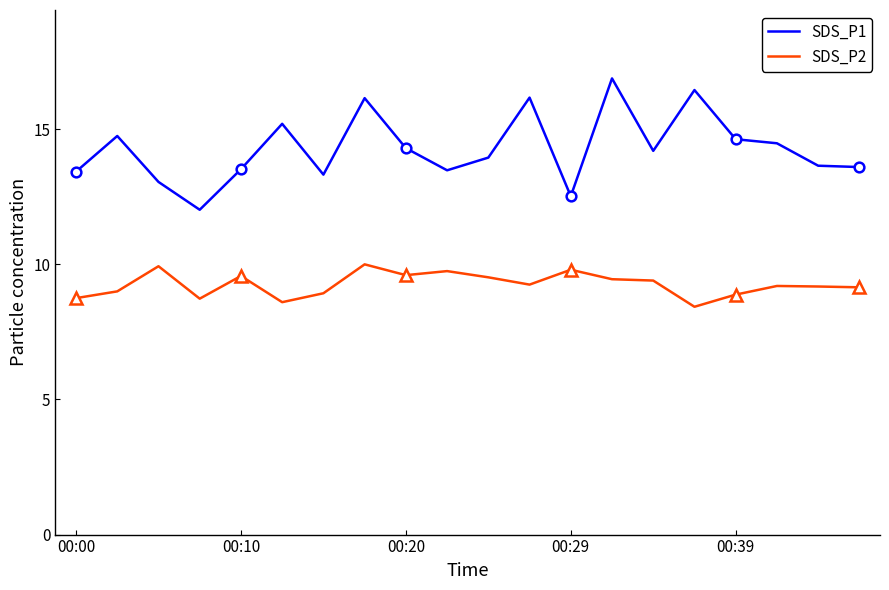

Which series has the widest spread of values?

SDS_P1